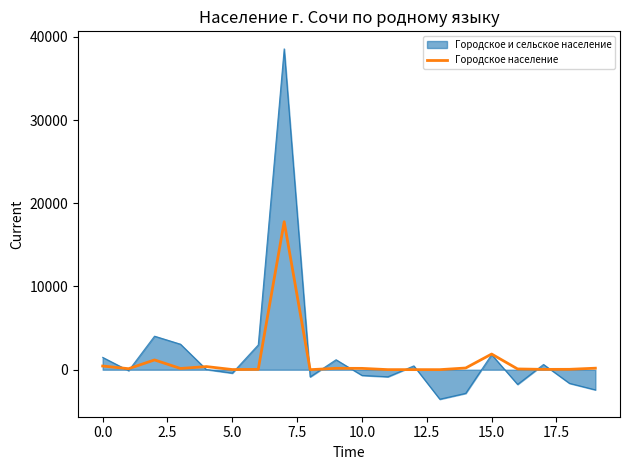

How many series are shown in this chart?

2